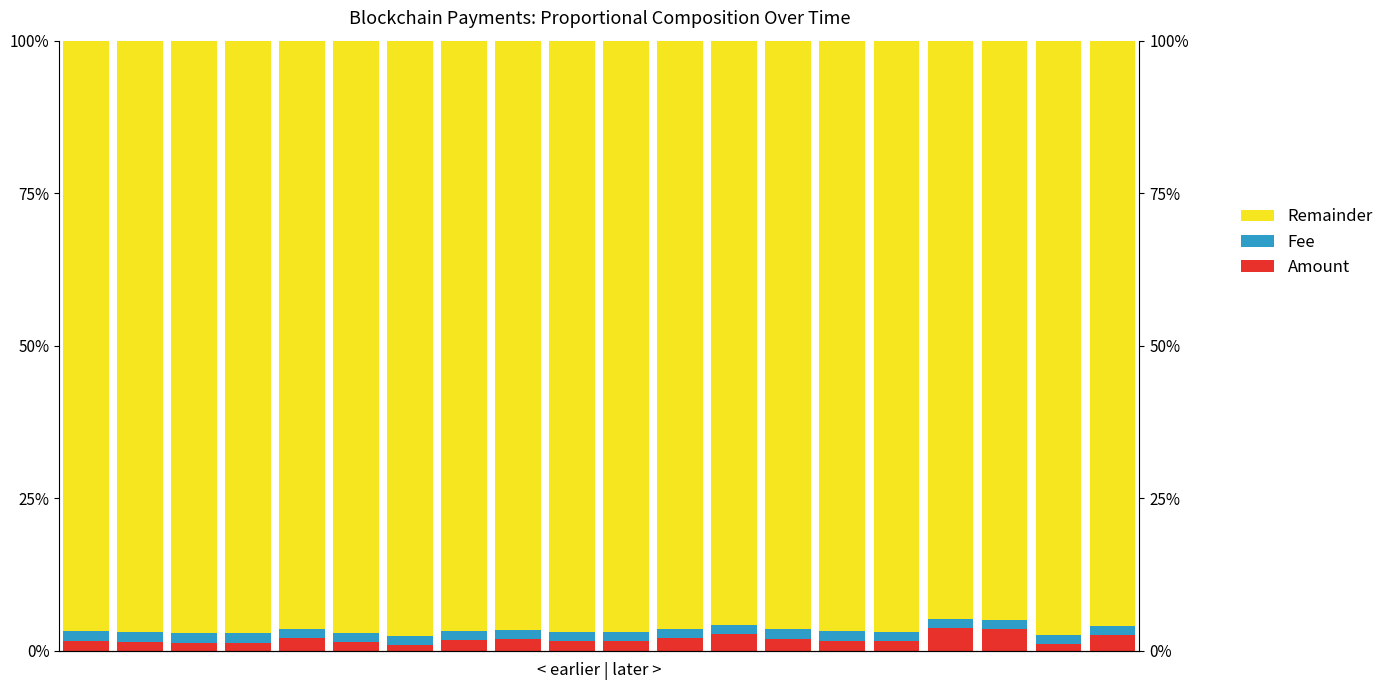

What is the total value across all series at 0?

1.0